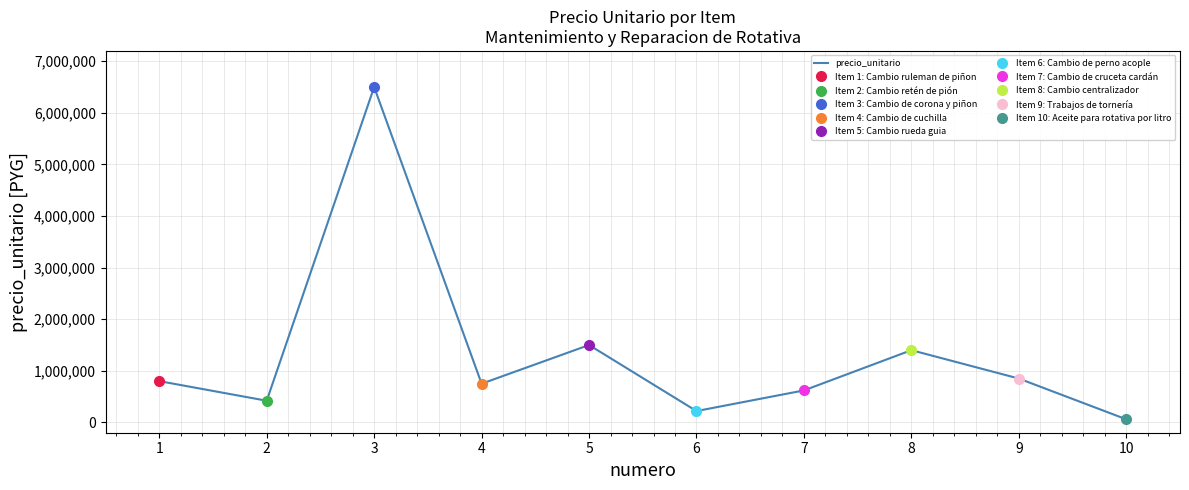

Is it true that the value at 4 is 750000?

True